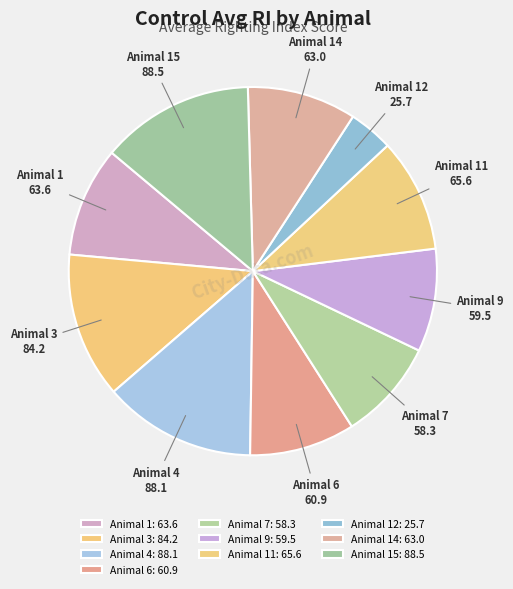

Does any single category account for the majority?

No